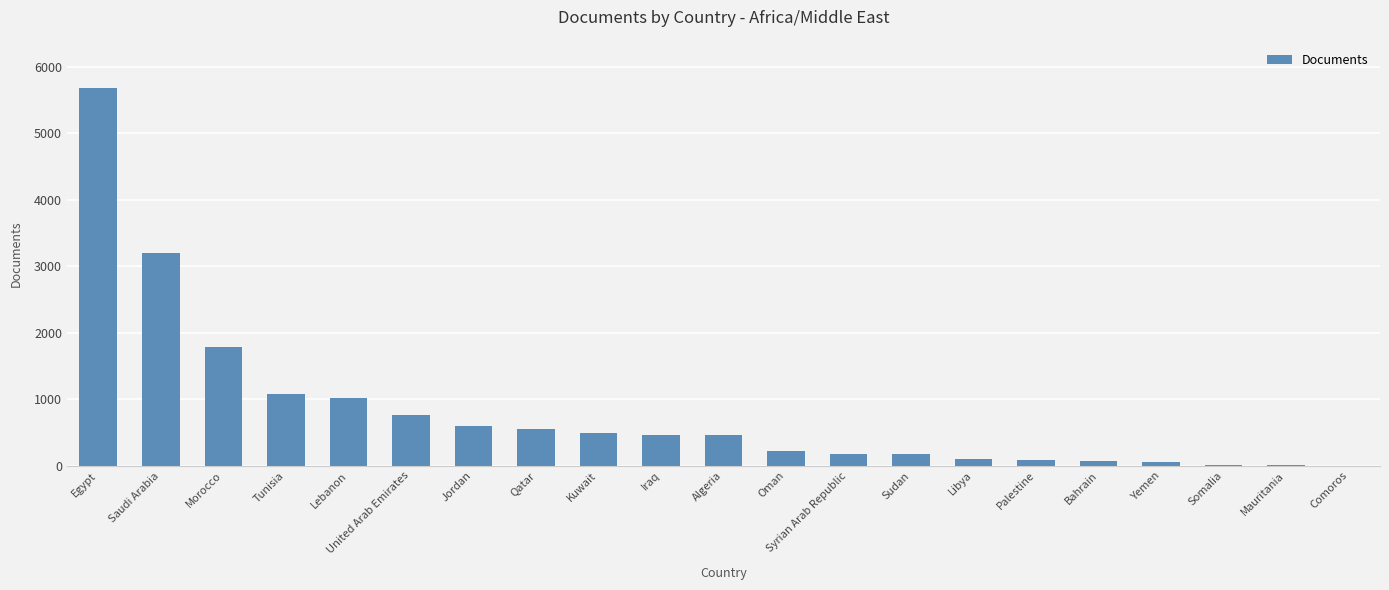

What is the sum of all values?

16989